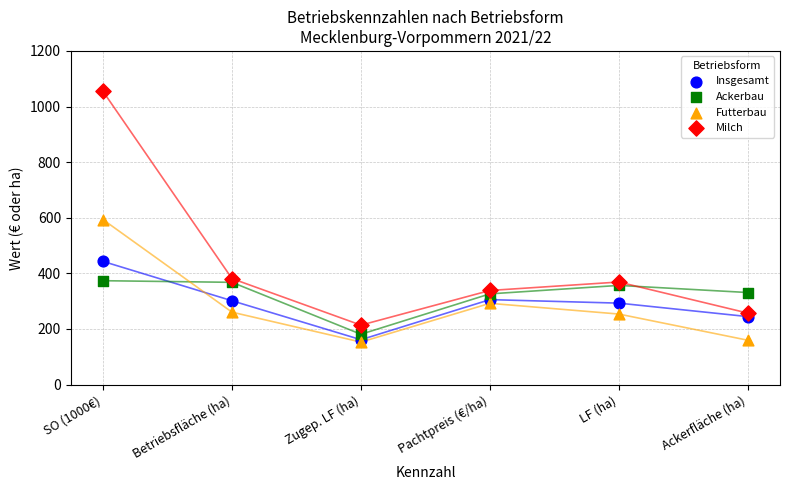

In the Milch series, what Y value is closest to 634?

381.2